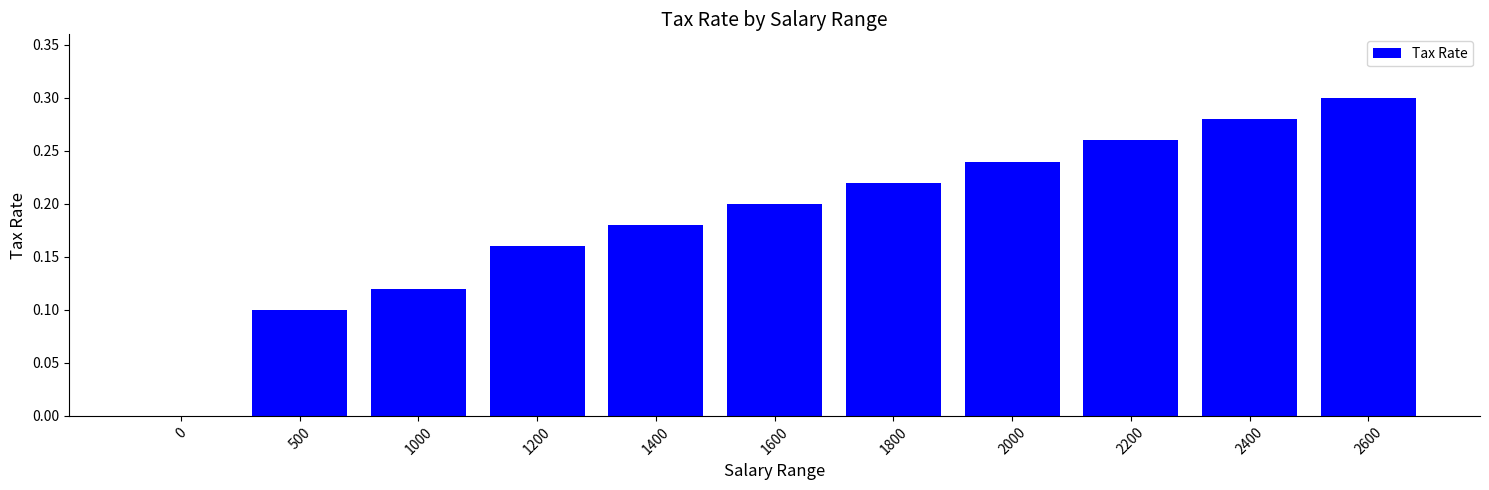

Is it true that the value at 2400 is 0.5?

False